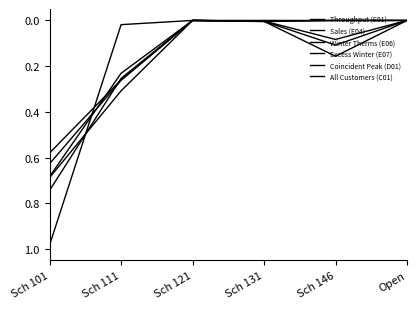

What is the label of the 2nd point from the right?

Sch 146